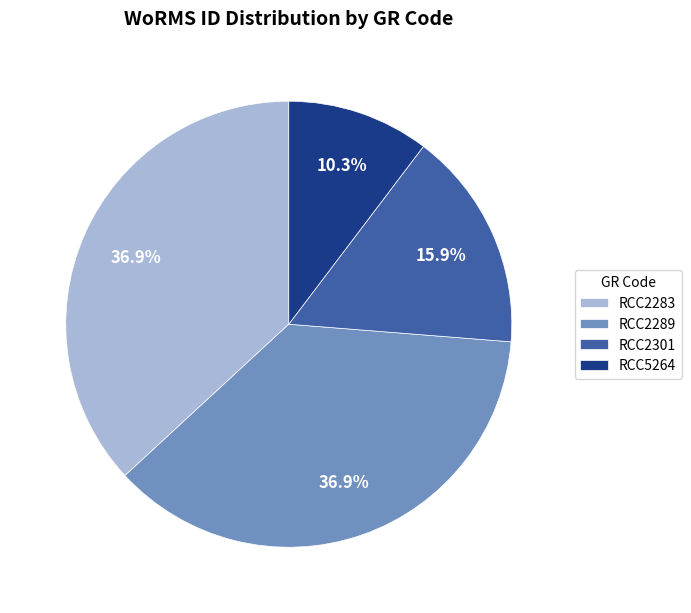

Does RCC5264 account for over 50% of the chart?

No